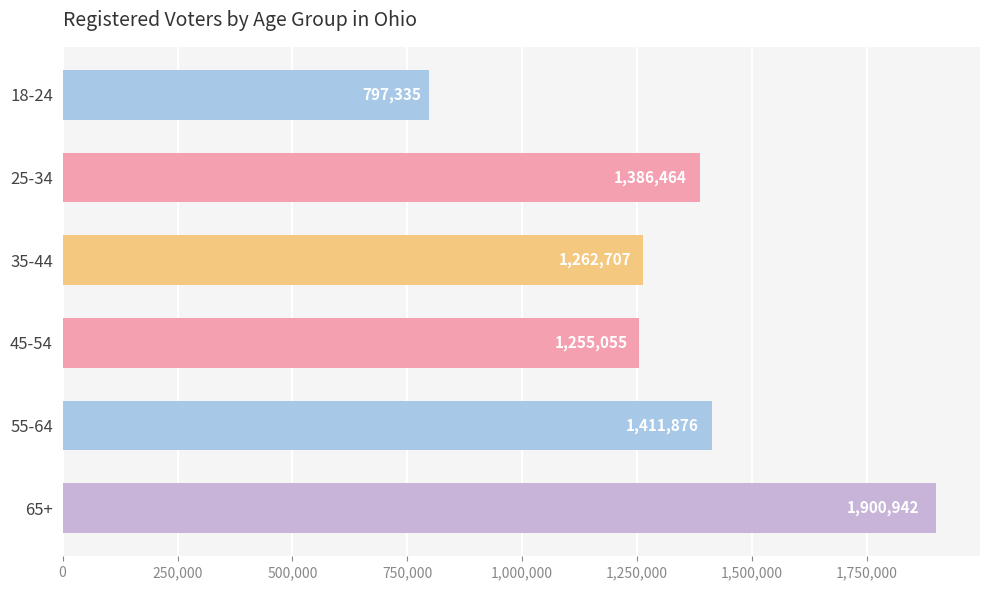

What is the label of the 5th bar from the bottom?

25-34